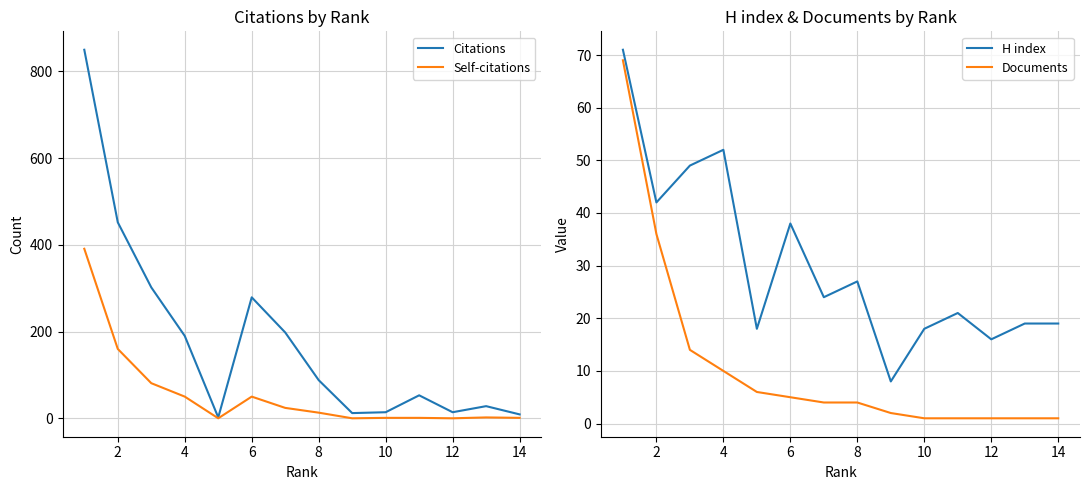

What are all the series names shown in the legend?

Citations, Self-citations, H index, Documents